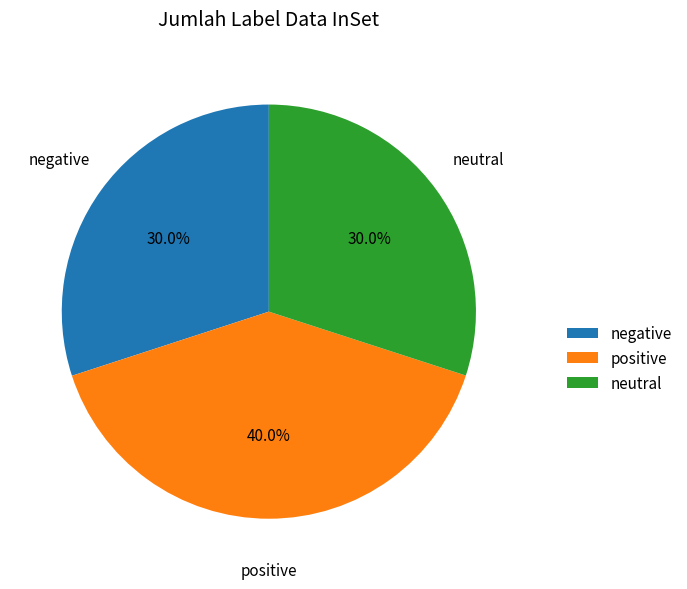

Does positive account for over 50% of the chart?

No